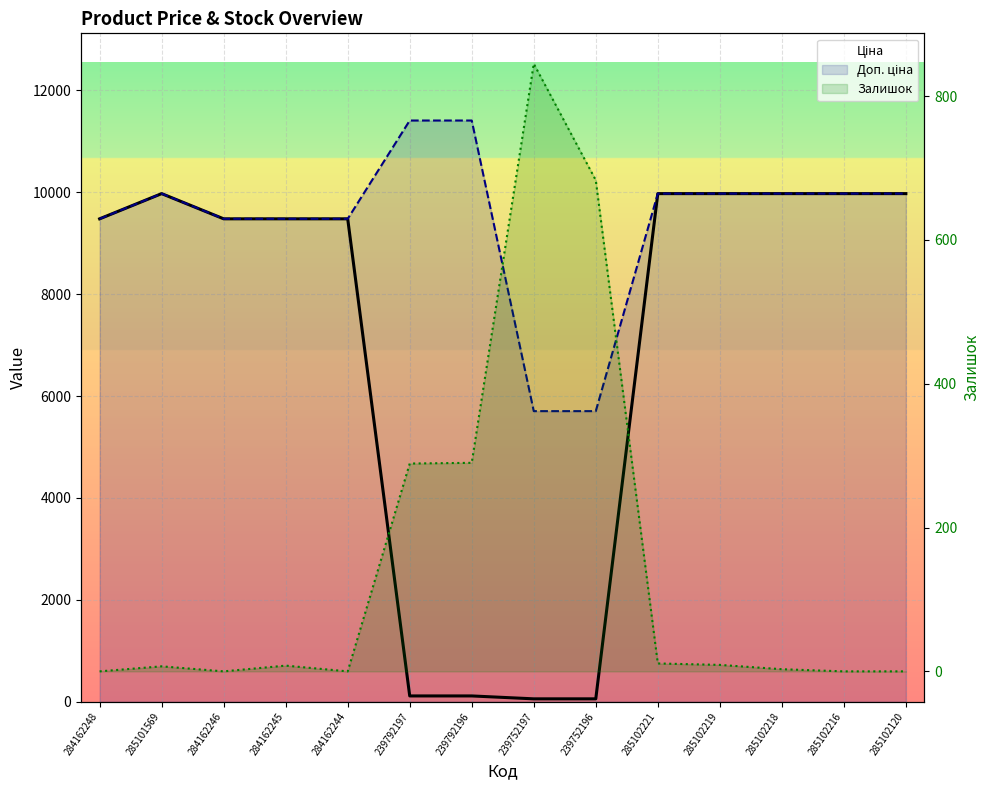

Between 284162244 and 285102120, which is larger?

285102120